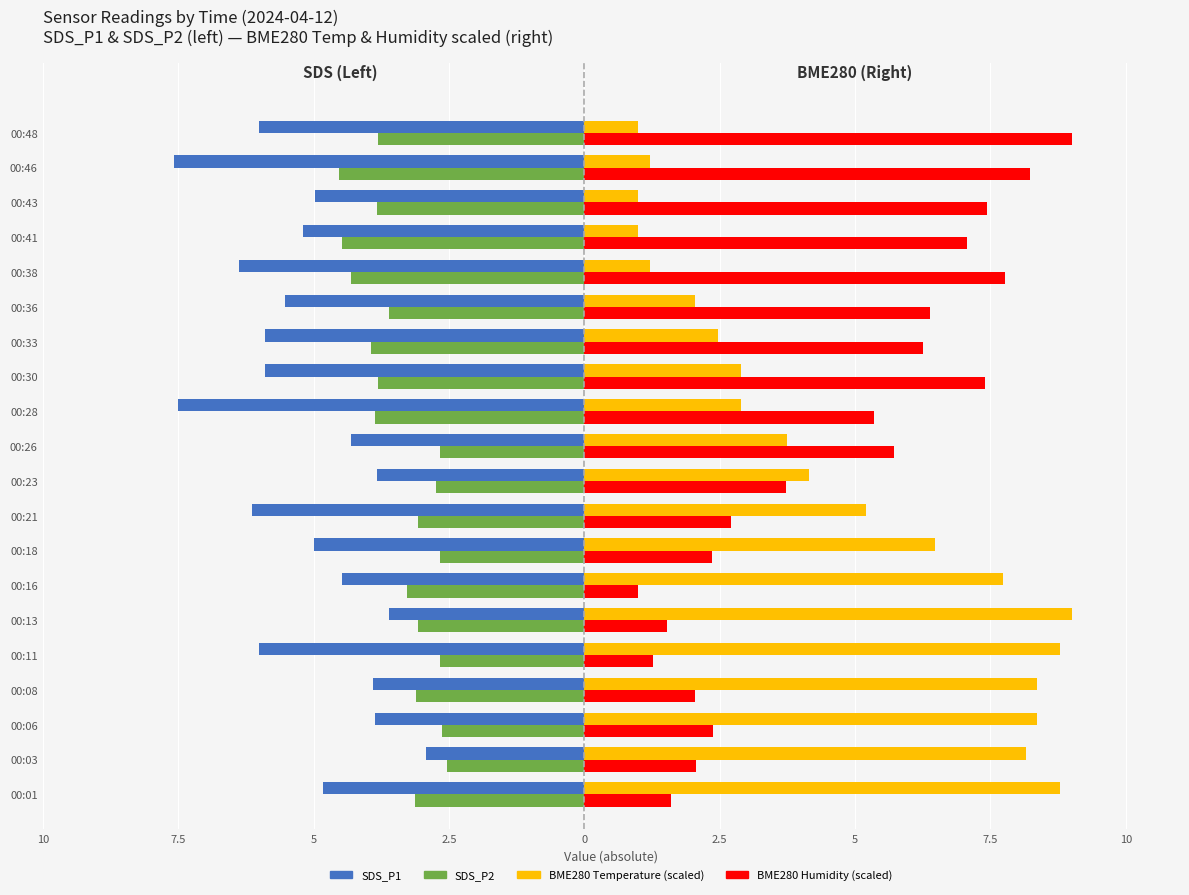

True or false: SDS_P2 has a value of -2.0 at 00:01.

False